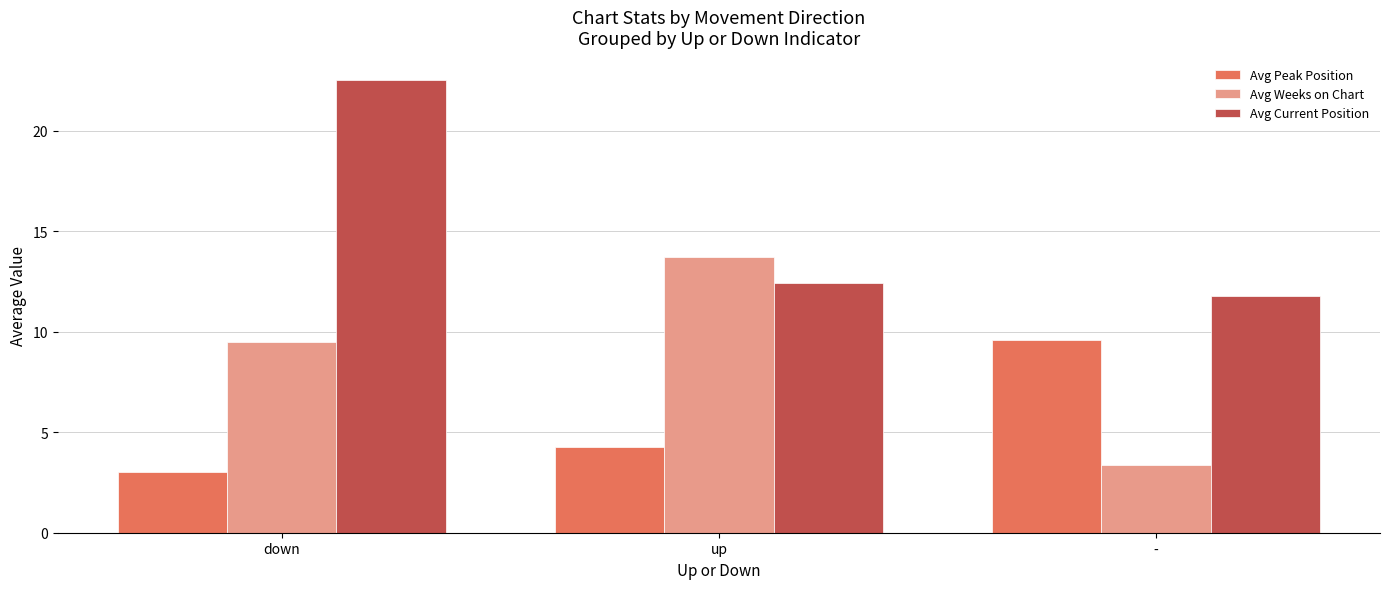

At which category is the sum across all series the highest?

down